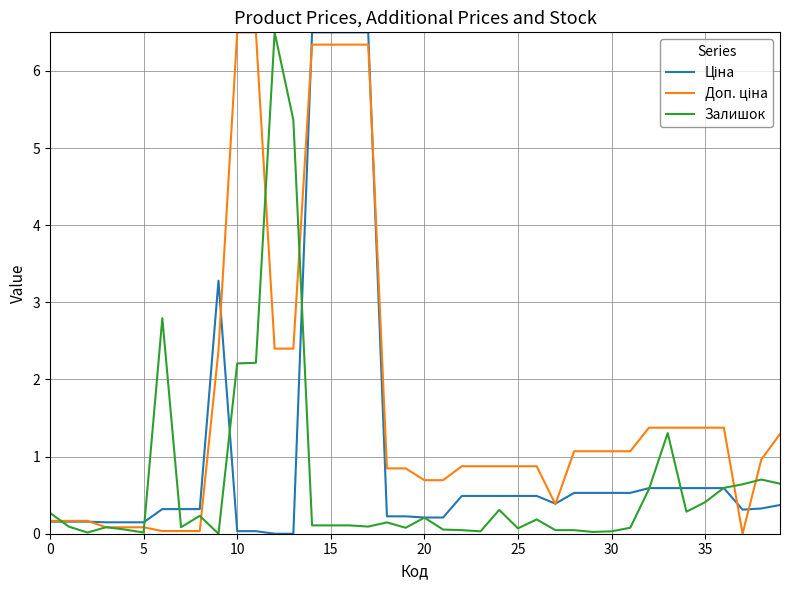

What is the greatest value displayed?

6.5